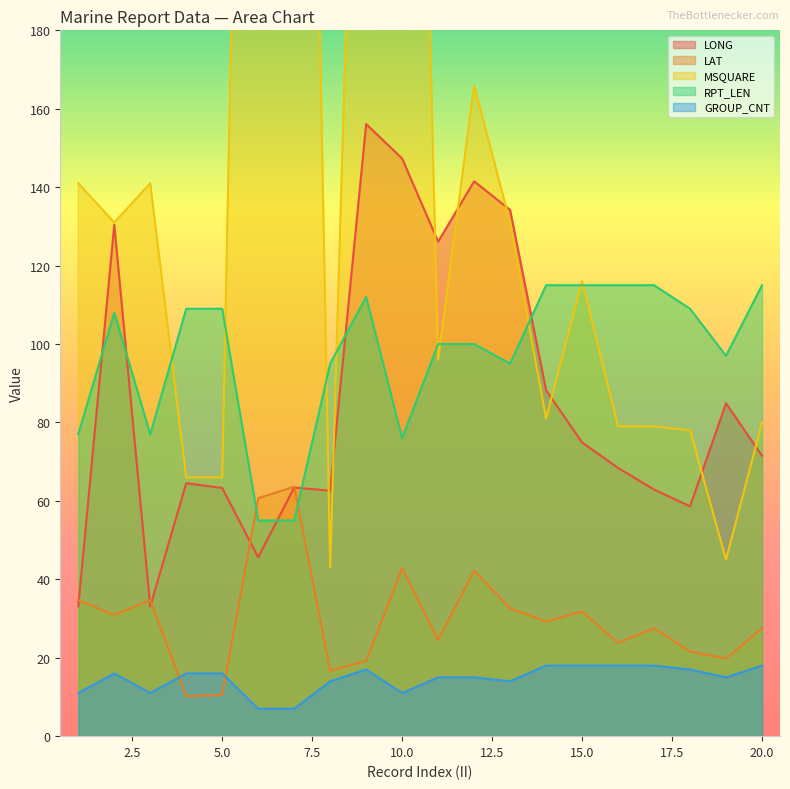

How many interior local valleys does the GROUP_CNT series have?

4